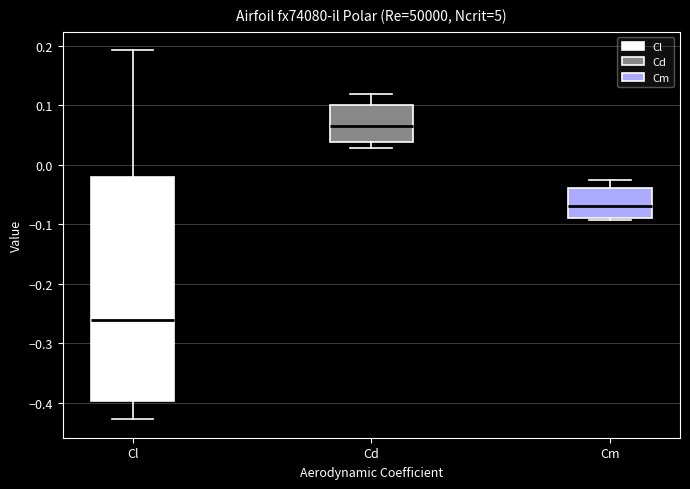

Reading left to right, transcribe this box plot: for each box, give where its median line is, the range the box spans, and where its two whiskers end, as read against the y-axis. The values are not printed on the chart, so give them approximately, as read against the axis.

Cl: median -0.26, box -0.40 to -0.02, whiskers -0.43 to 0.19
Cd: median 0.07, box 0.04 to 0.10, whiskers 0.03 to 0.12
Cm: median -0.07, box -0.09 to -0.04, whiskers -0.09 to -0.03